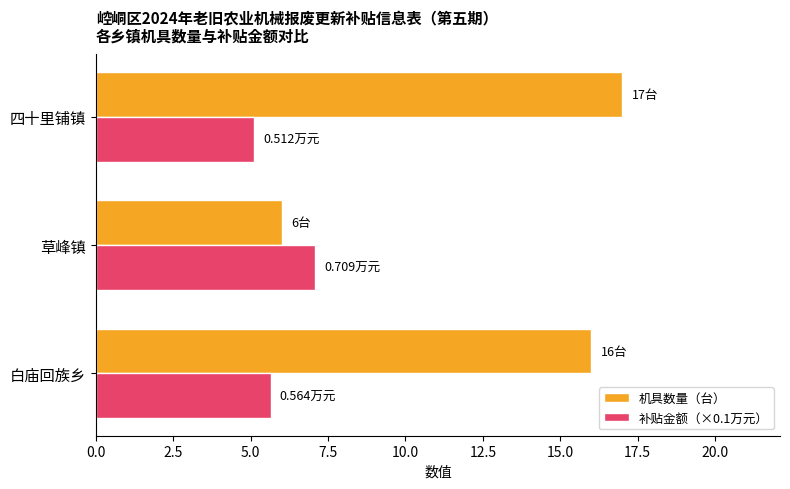

What is the sum of all 机具数量（台） values?

39.0